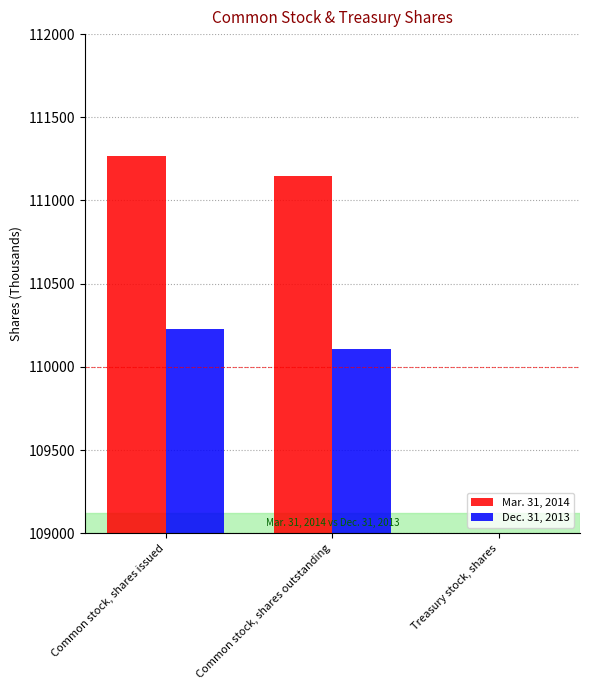

True or false: Dec. 31, 2013 has a value of 76011 at Common stock, shares issued.

False